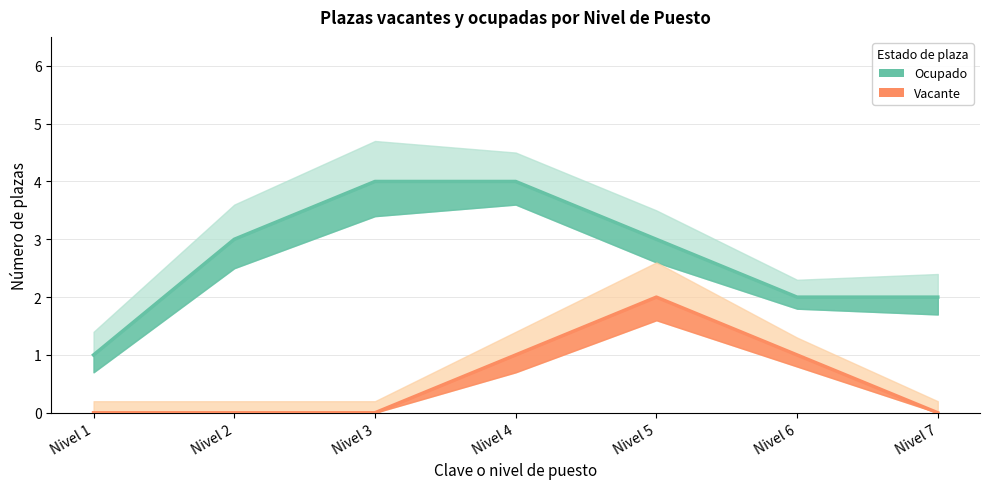

How many data points in Vacante are above 0?

3